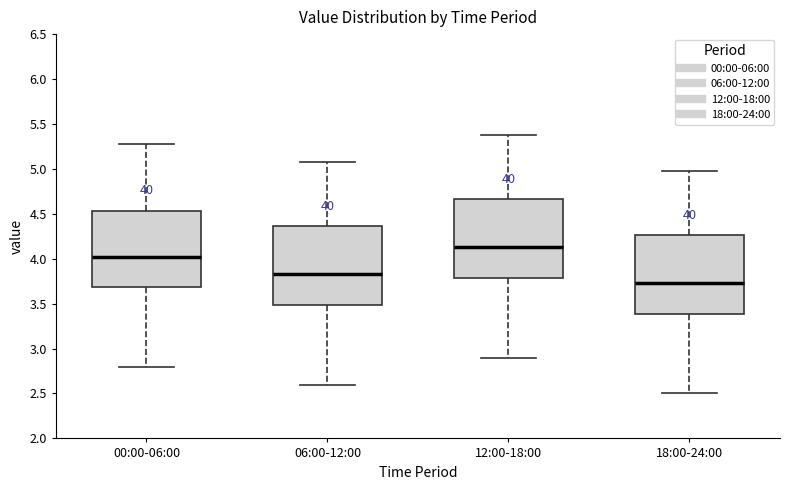

Where does the median line of the box for 06:00-12:00 sit on the y-axis? The values are not printed on the chart, so give them approximately, as read against the axis.

3.85